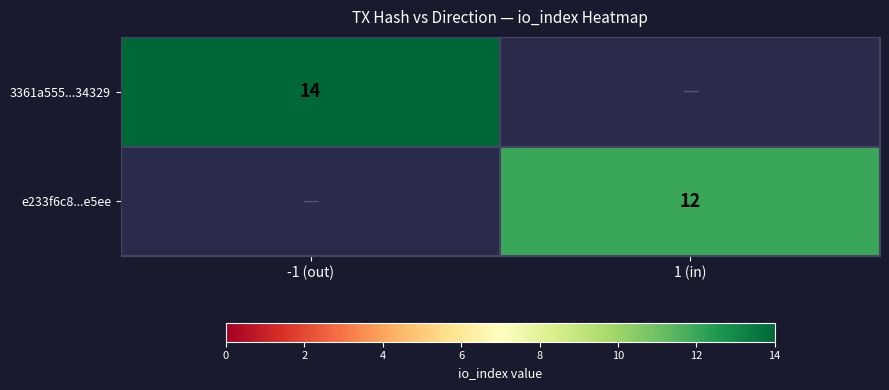

True or false: 3361a555...34329 has a value of 7 at -1 (out).

False